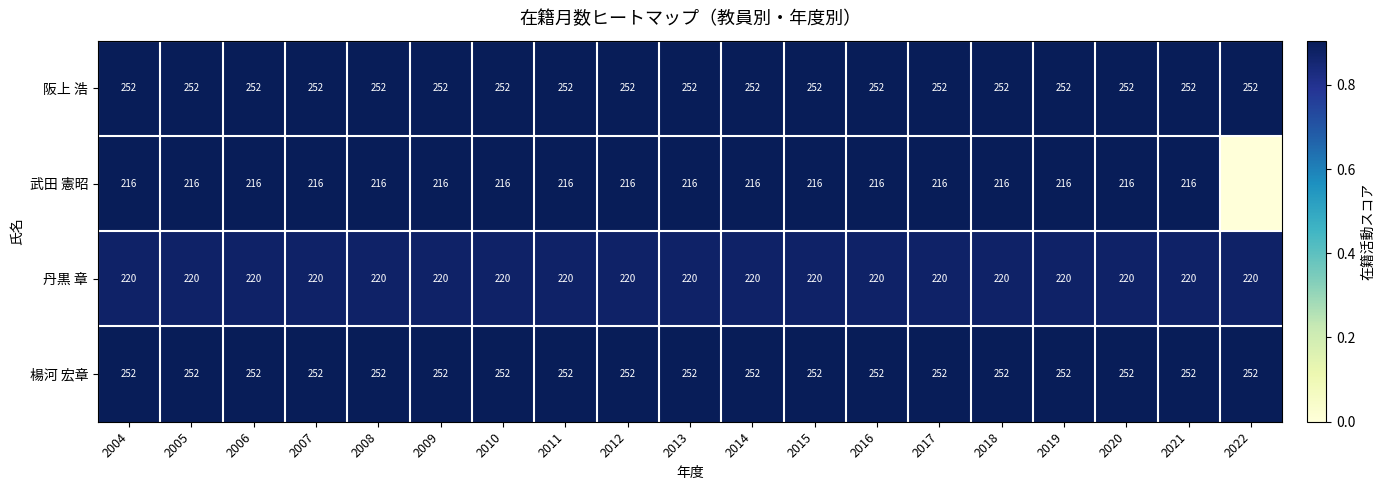

Read the 楊河 宏章 value at 2020.

252